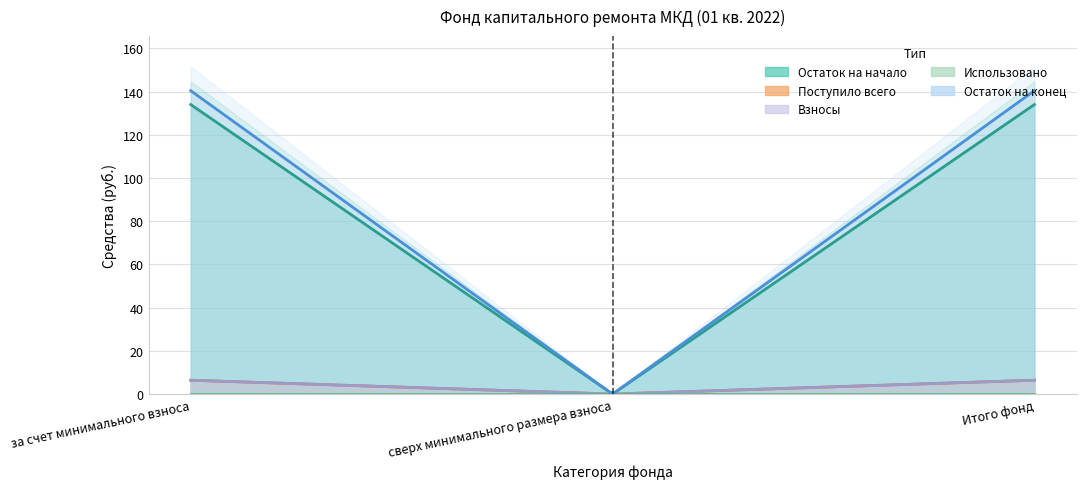

Rank the series by their maximum value, from lowest to highest.

Использовано, Поступило всего, Взносы, Остаток на начало, Остаток на конец